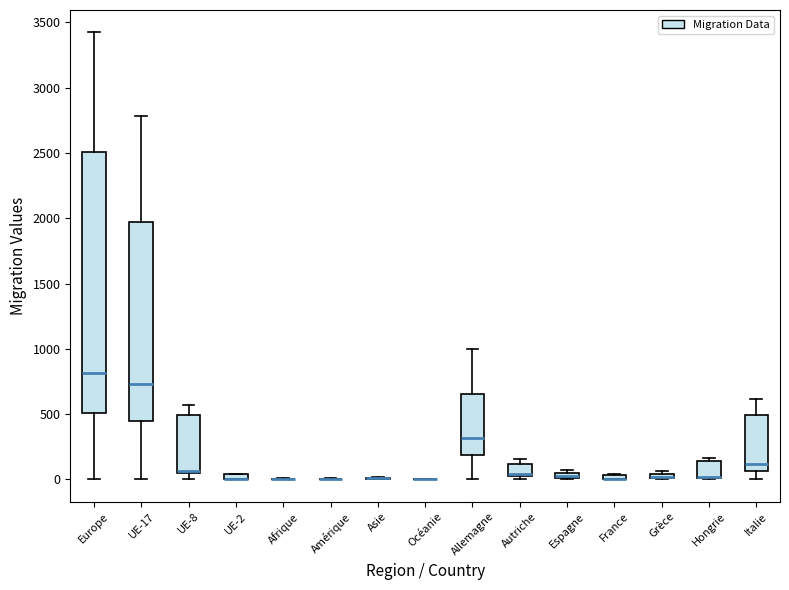

Which box is the tallest, from its lower edge to its upper edge?

Europe